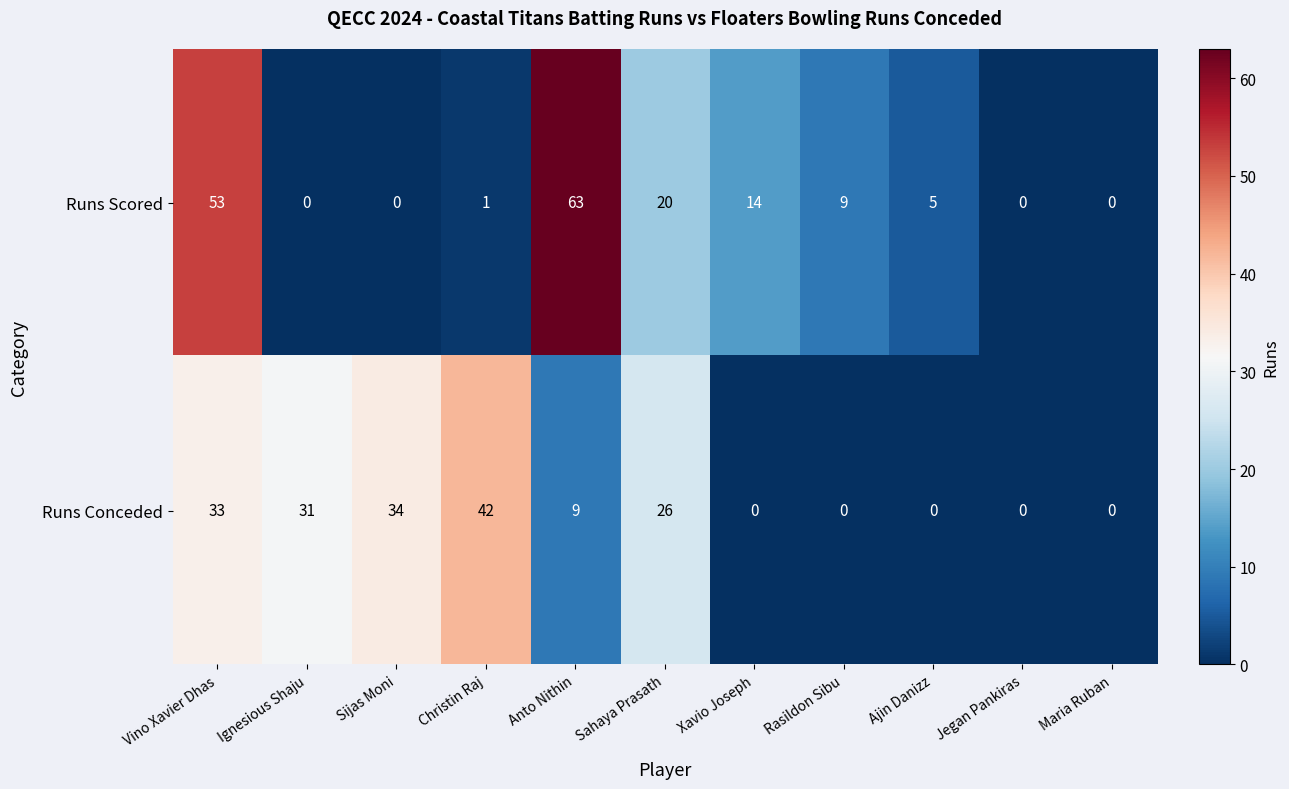

Which series has the largest total across all categories?

Runs Conceded